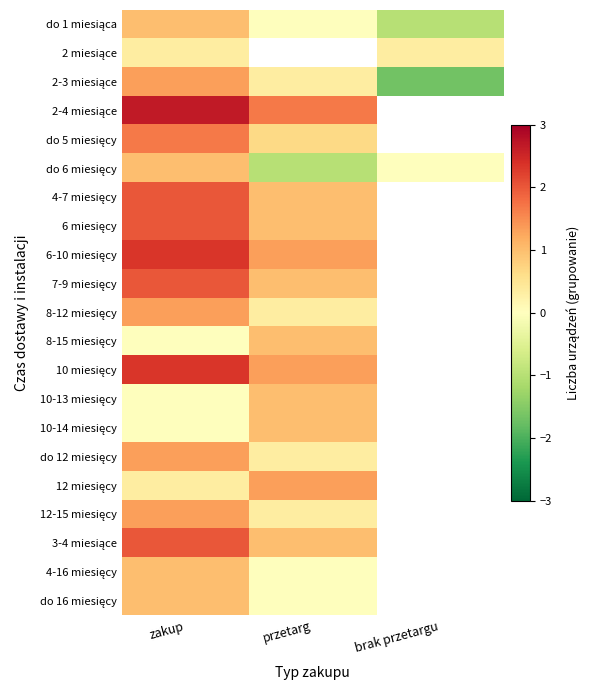

True or false: 6 miesięcy has a value of 1.0 at przetarg.

True